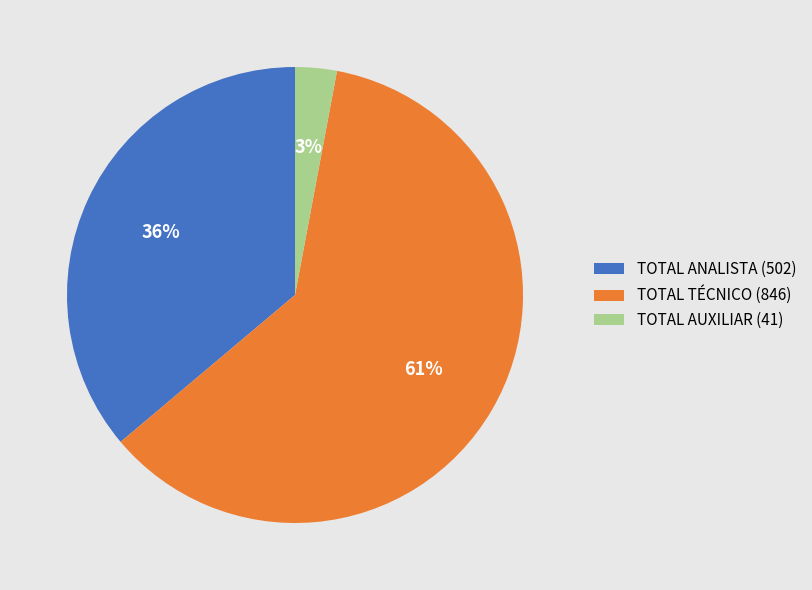

Is it true that TOTAL AUXILIAR (41) is 3% of the pie?

True